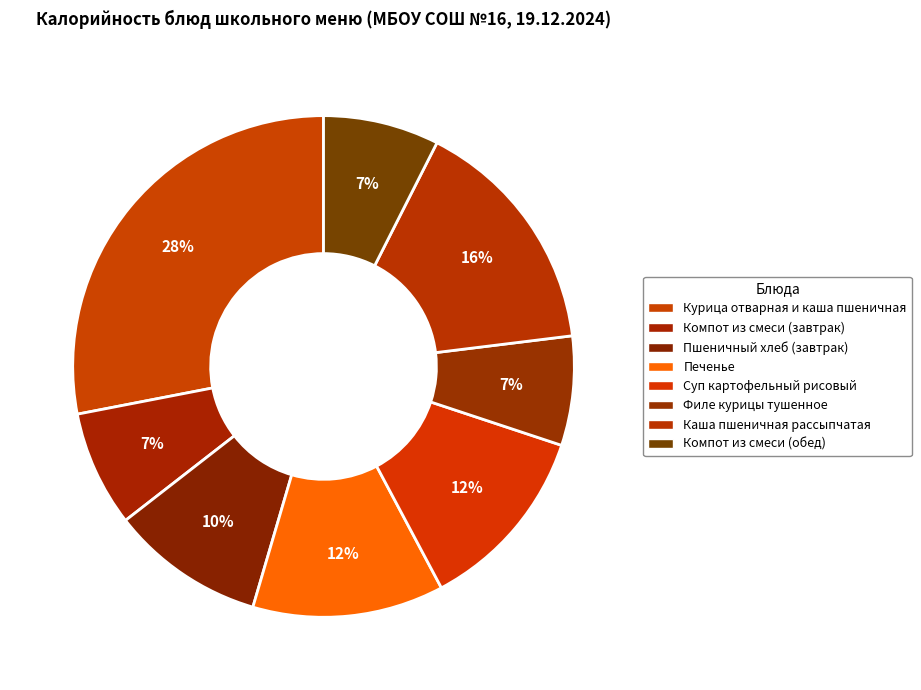

How many slices are in this pie chart?

8